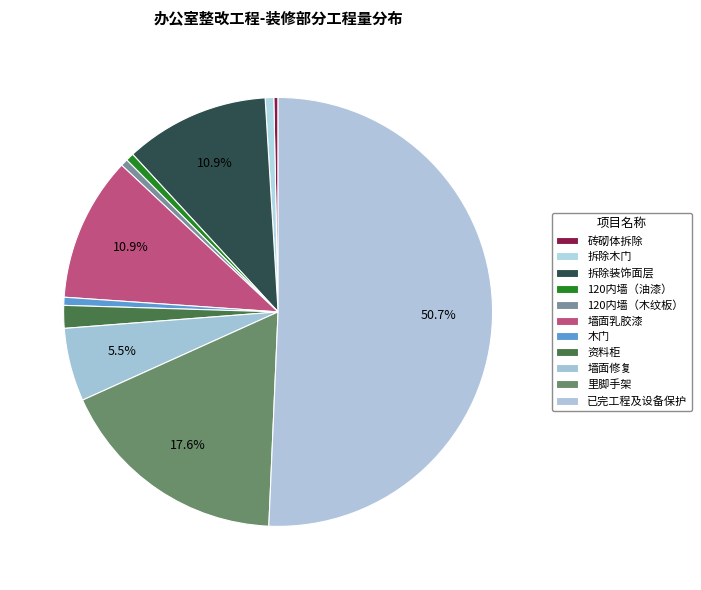

Which has a higher value, 墙面乳胶漆 or 120内墙（木纹板）?

墙面乳胶漆